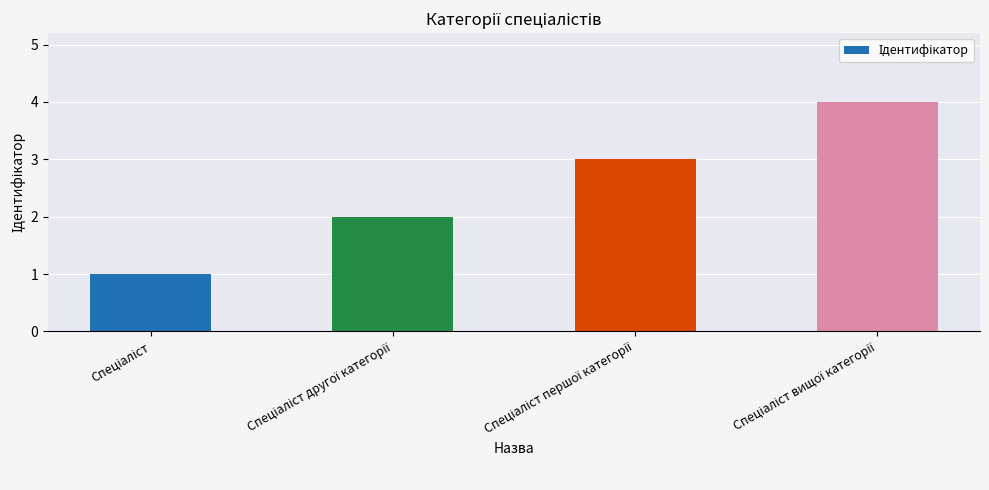

Does the chart contain stacked bars?

No